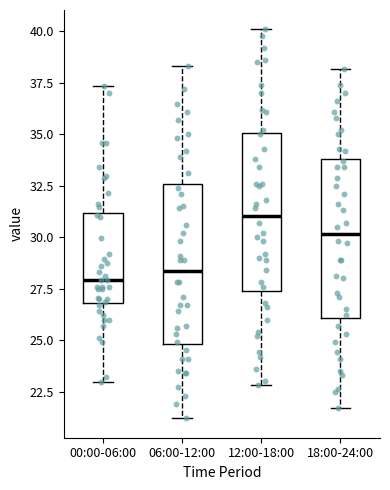

Which box has the highest median line?

12:00-18:00